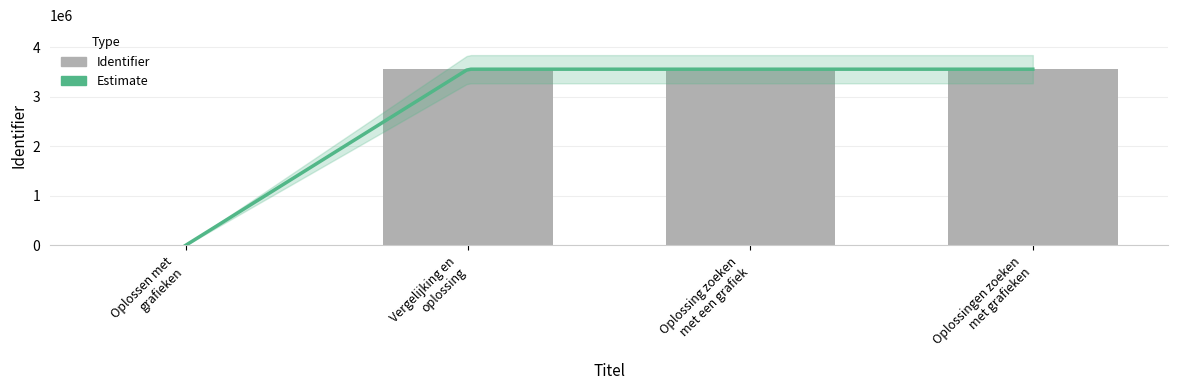

Where is the data nearest to the value 1780540?

Vergelijking en oplossing